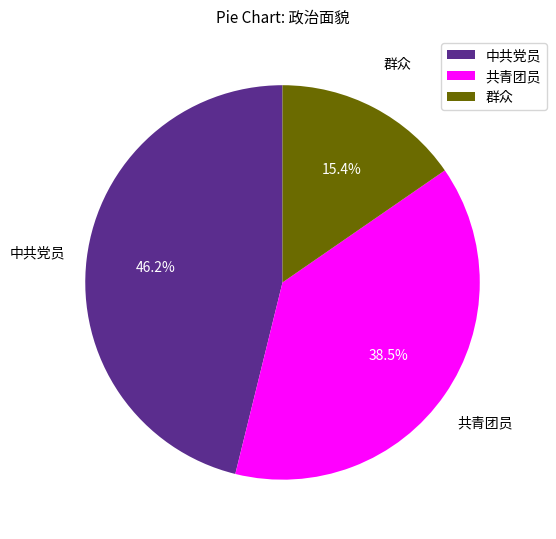

Which has a higher value, 共青团员 or 中共党员?

中共党员